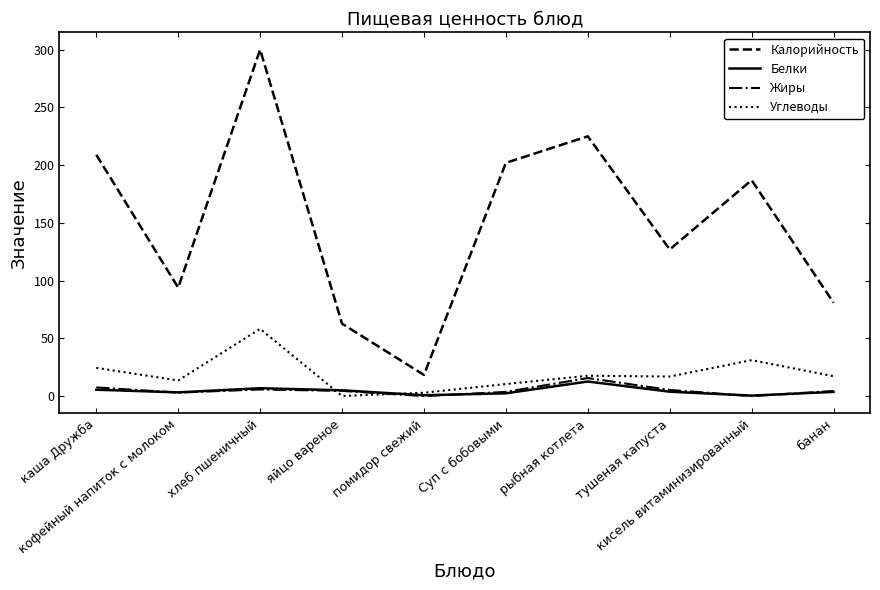

Read the Углеводы value at кисель витаминизированный.

31.2